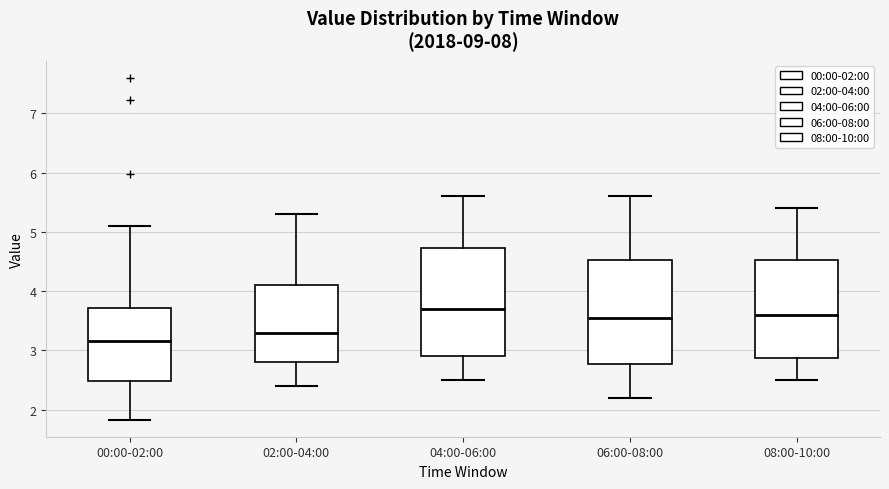

Reading left to right, read every box against the y-axis: the position of its median line, the range the box covers, and the ends of its whiskers. The values are not printed on the chart, so give them approximately, as read against the axis.

00:00-02:00: median 3.2, box 2.5 to 3.7, whiskers 1.8 to 5.1
02:00-04:00: median 3.3, box 2.8 to 4.1, whiskers 2.4 to 5.3
04:00-06:00: median 3.7, box 2.9 to 4.7, whiskers 2.5 to 5.6
06:00-08:00: median 3.6, box 2.8 to 4.5, whiskers 2.2 to 5.6
08:00-10:00: median 3.6, box 2.9 to 4.5, whiskers 2.5 to 5.4